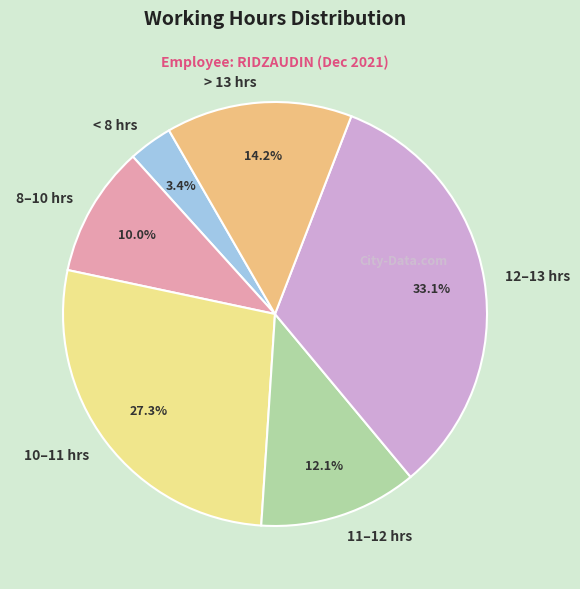

Count the number of slices in the pie.

6